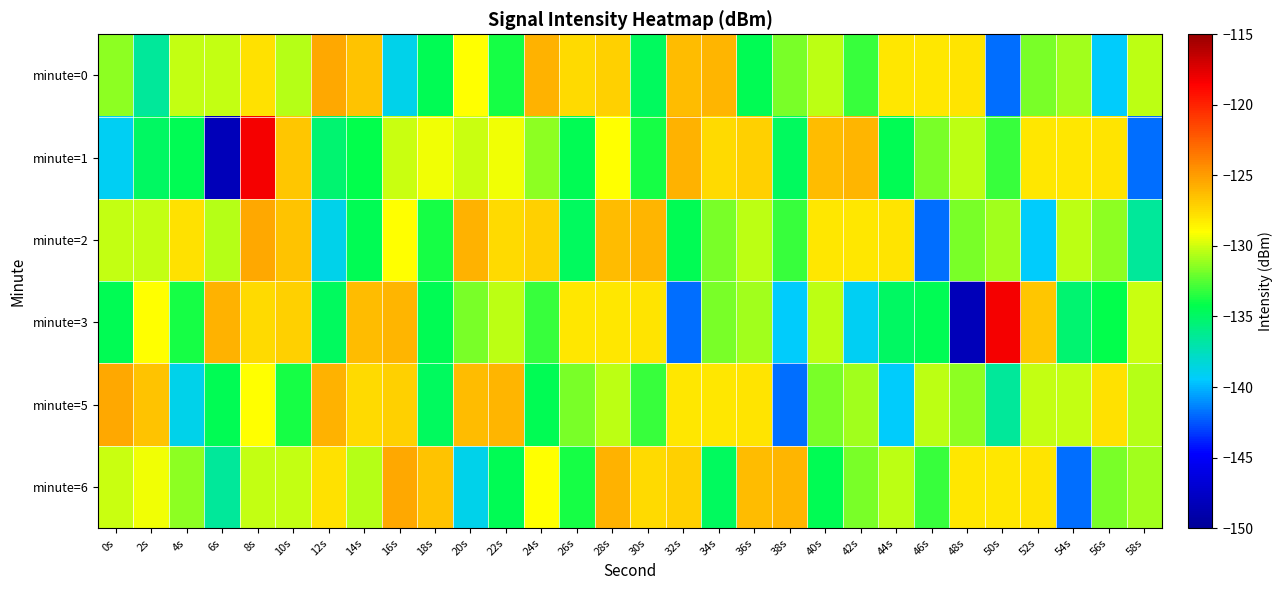

What is the difference between the highest and lowest values at 2s?

10.0